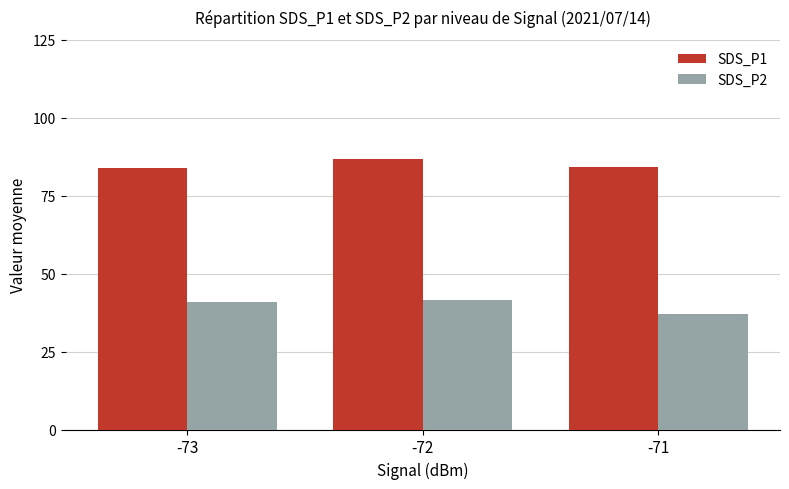

At how many categories does at least one series exceed 82?

3